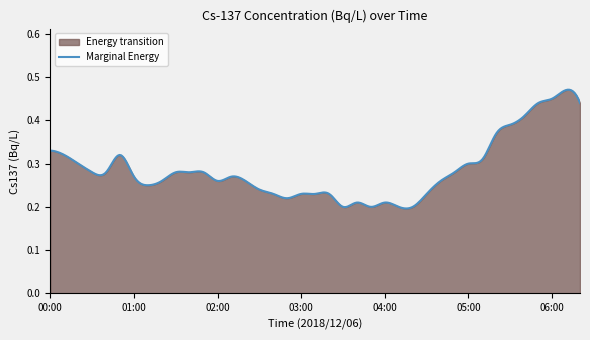

The chart shows a value of 0.5 at 05:10. True or false?

False